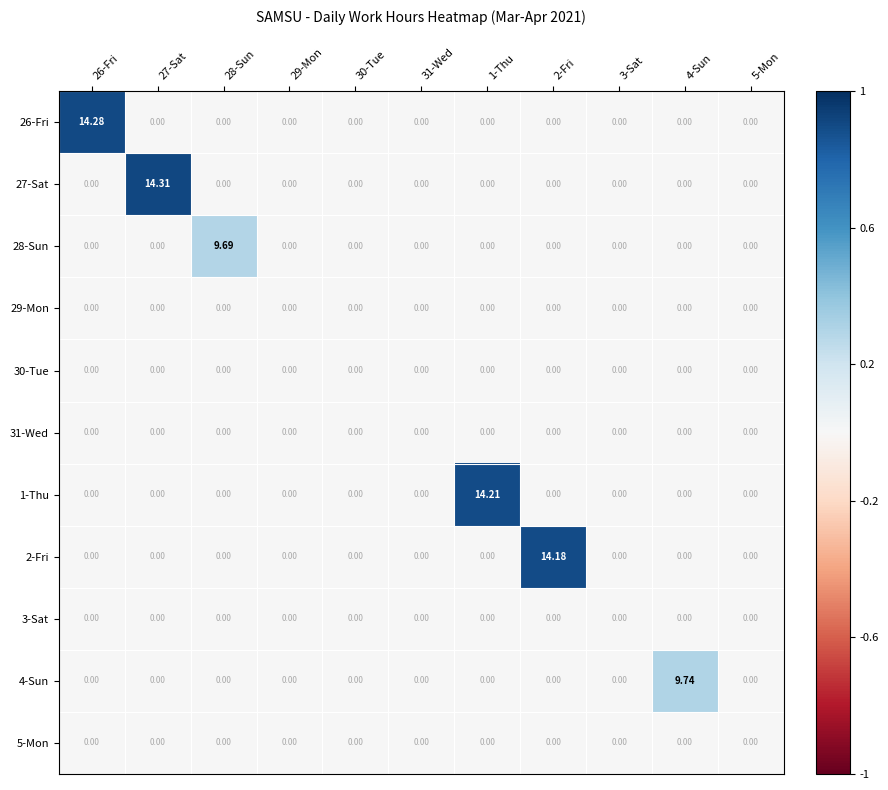

How many data points in 1-Thu are above 0?

1